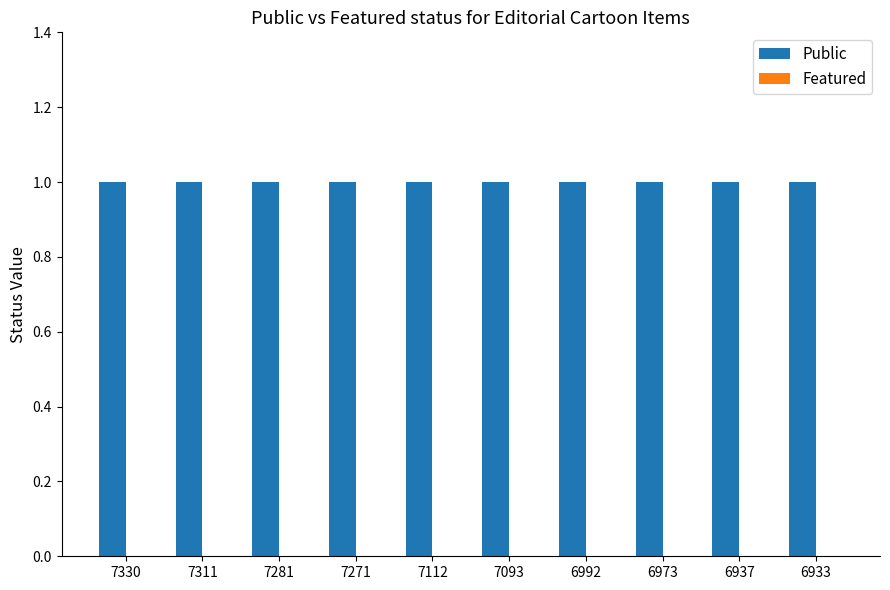

Reading right to left, transcribe all the data shown in this chart.

Public: 6933=1	6937=1	6973=1	6992=1	7093=1	7112=1	7271=1	7281=1	7311=1	7330=1
Featured: 6933=0	6937=0	6973=0	6992=0	7093=0	7112=0	7271=0	7281=0	7311=0	7330=0